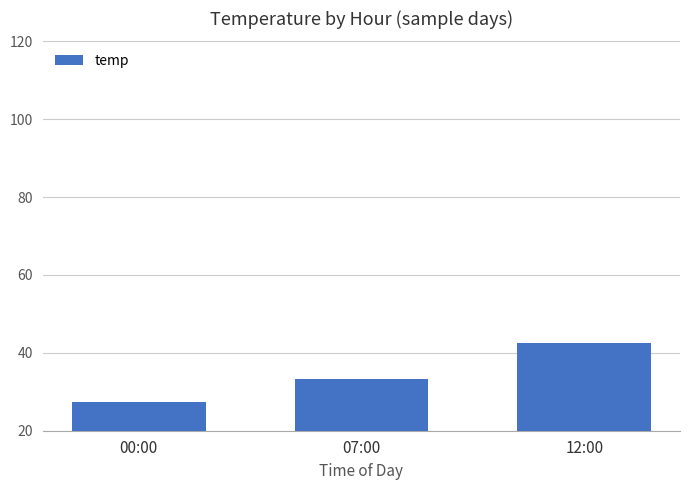

What is the greatest value displayed?

42.6